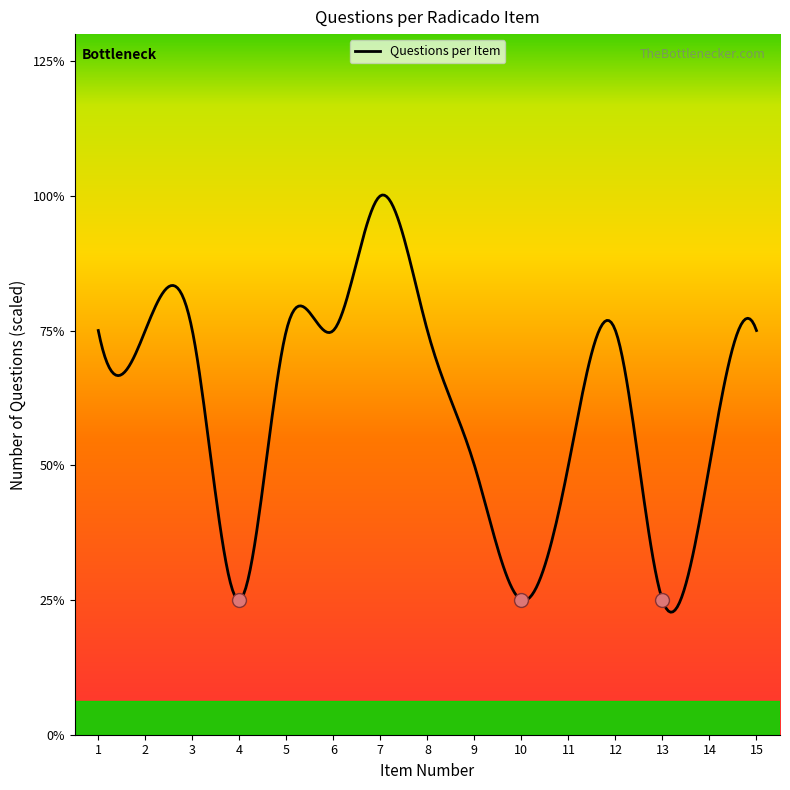

At which category does the data reach its first local valley?

4